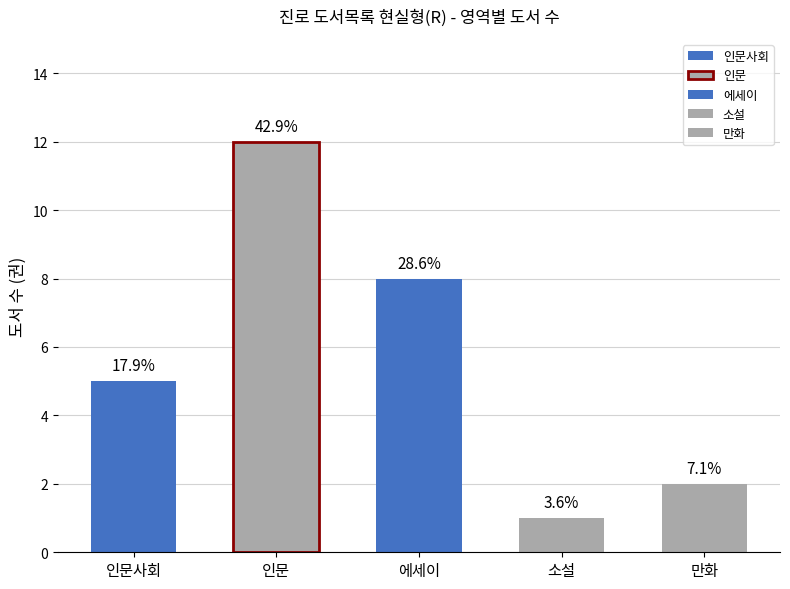

Does the chart contain any negative values?

No